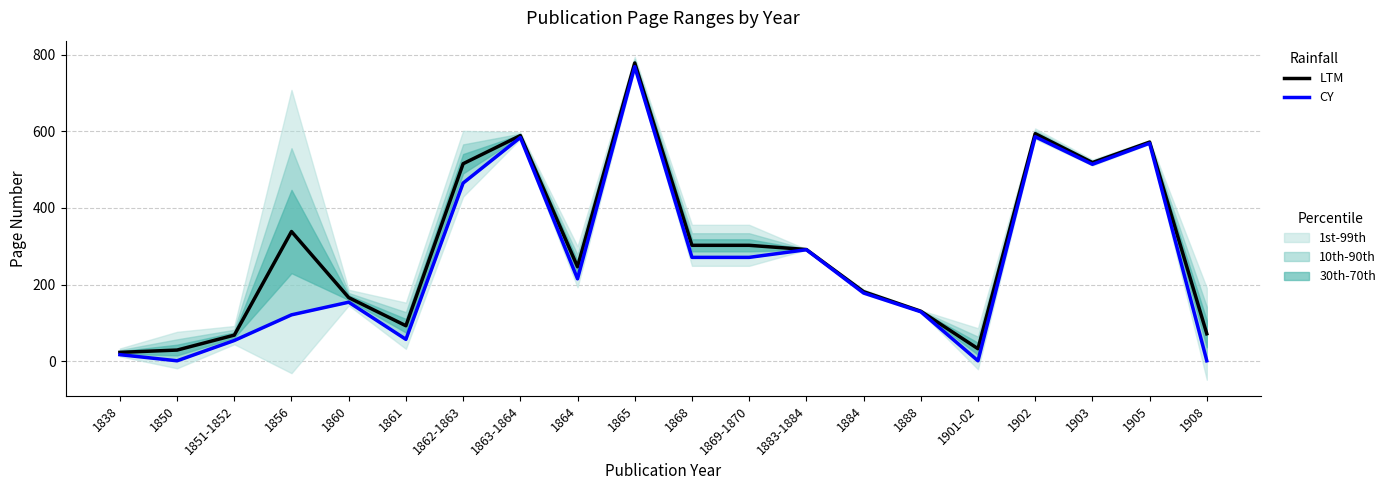

What is the difference between the maximum and second lowest values in the LTM series?

749.5